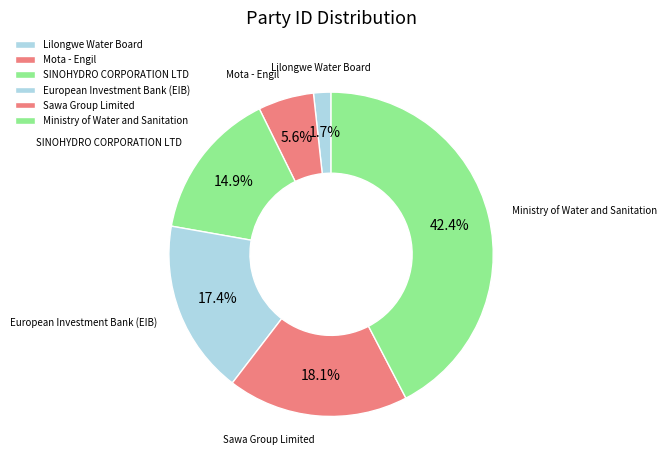

Rank the categories by value from highest to lowest.

Ministry of Water and Sanitation, Sawa Group Limited, European Investment Bank (EIB), SINOHYDRO CORPORATION LTD, Mota - Engil, Lilongwe Water Board